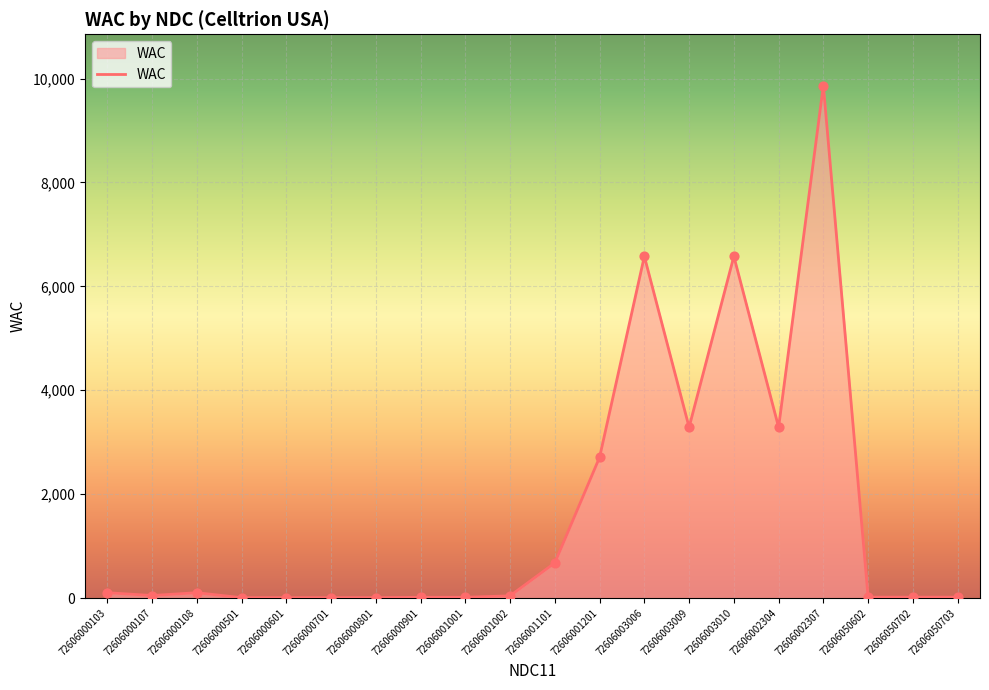

Which category has the highest value across all series?

72606002307